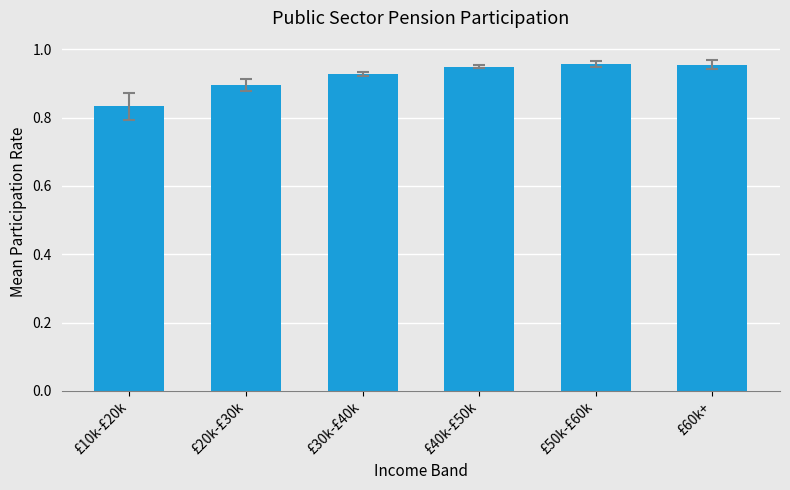

What is the label of the 3rd bar from the left?

£30k-£40k